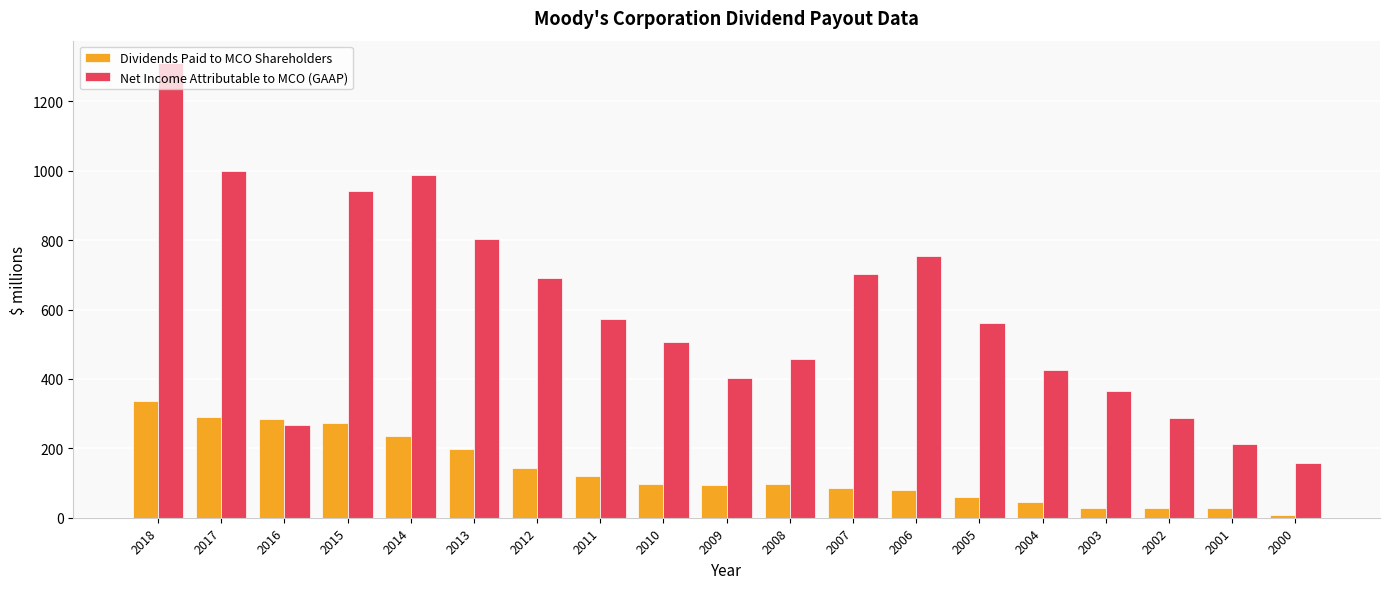

What is the value of the Net Income Attributable to MCO (GAAP) bar at the 6th from the left?

804.5